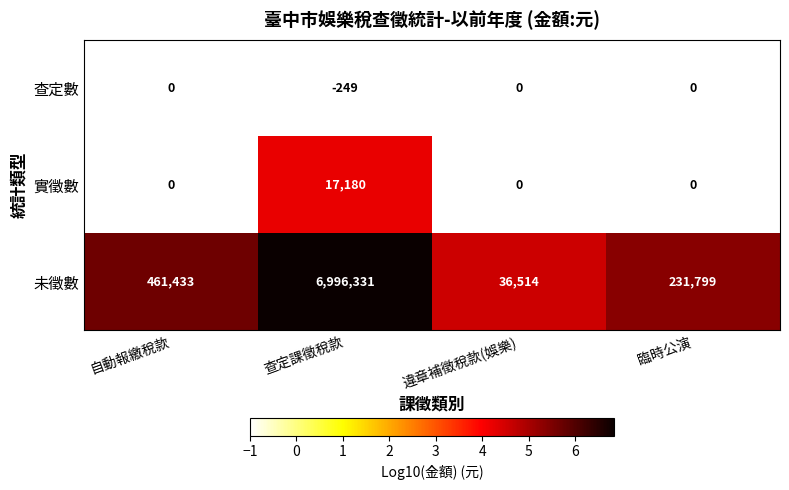

Which series has the widest spread of values?

未徵數